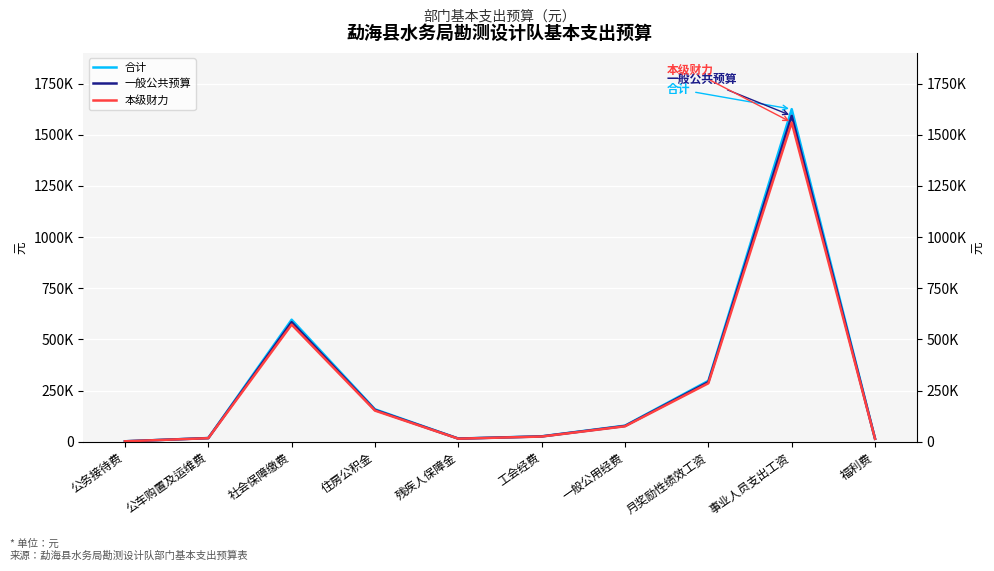

The value of 本级财力 at 社会保障缴费 is 394120.2. True or false?

False